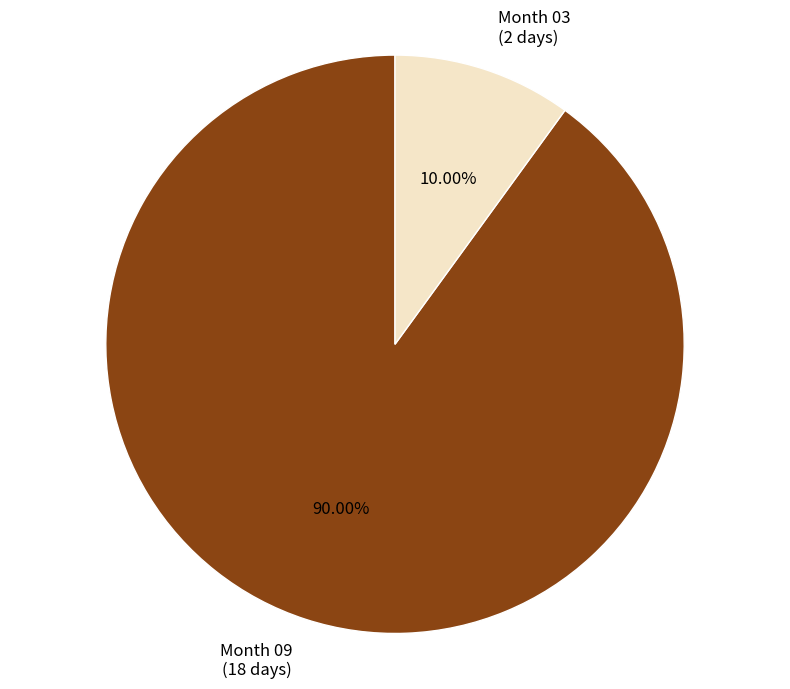

Approximately how many times larger is the value at Month 09 (18 days) compared to Month 03 (2 days)?

9.0